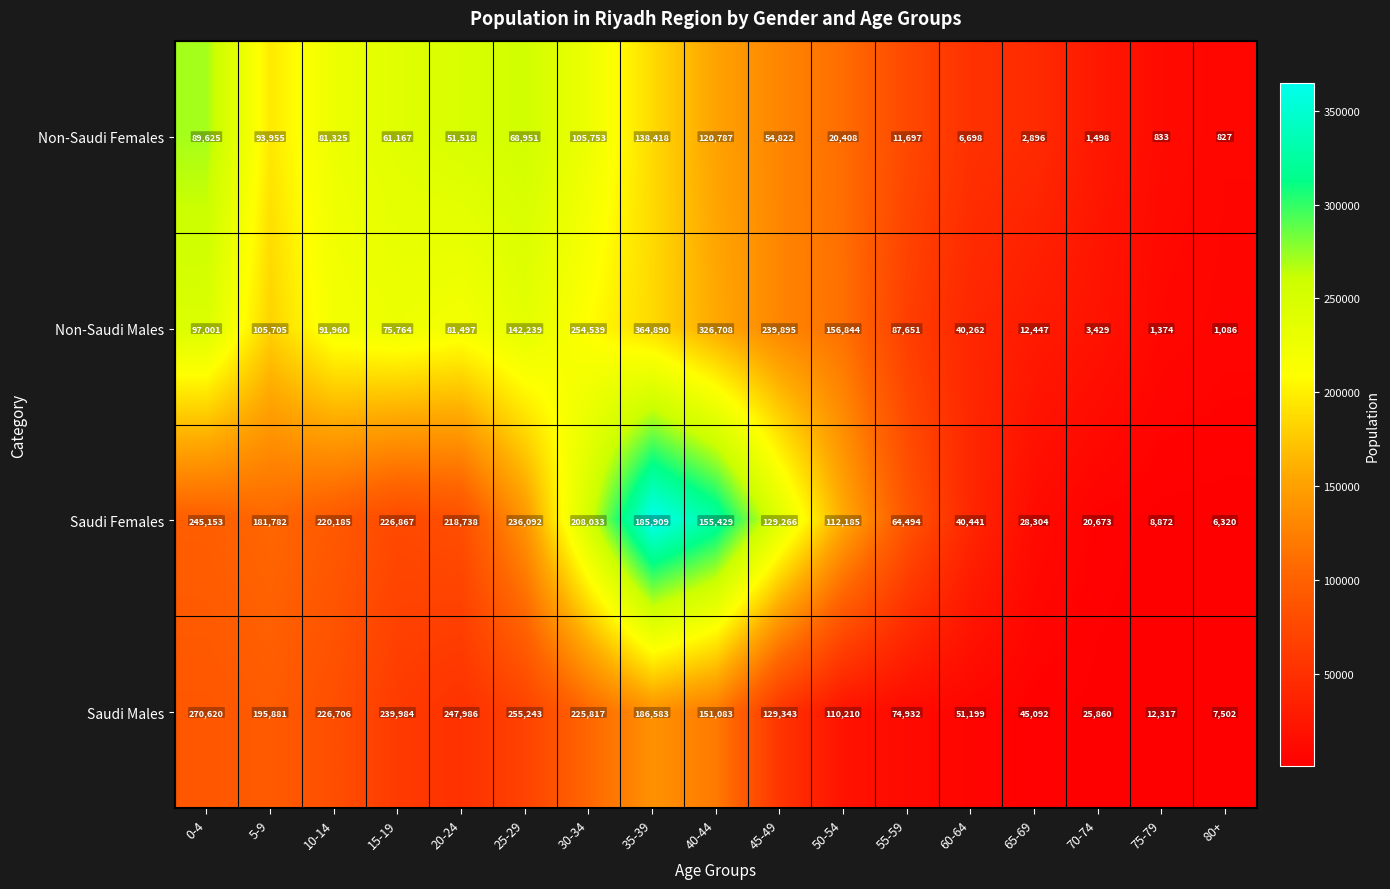

What is the difference between the Saudi Females values at 30-34 and 5-9?

26251